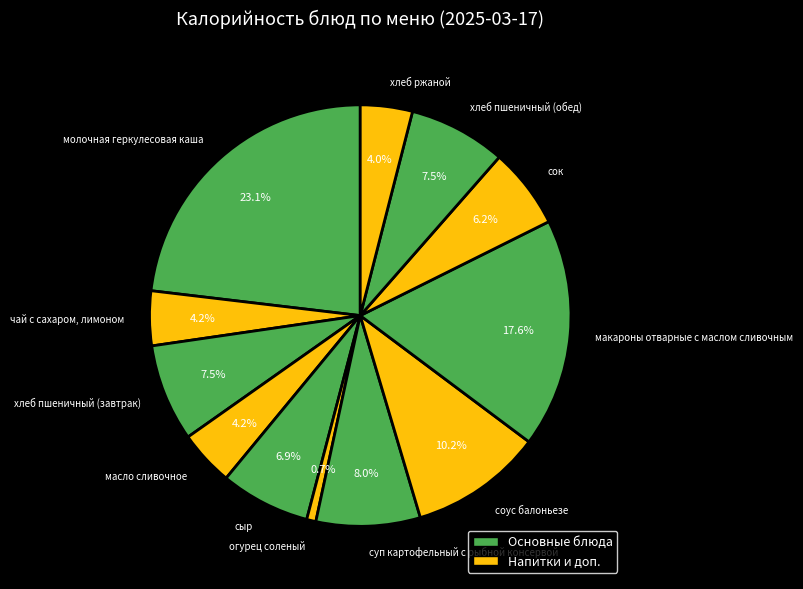

Does сыр represent more than half of the total?

No